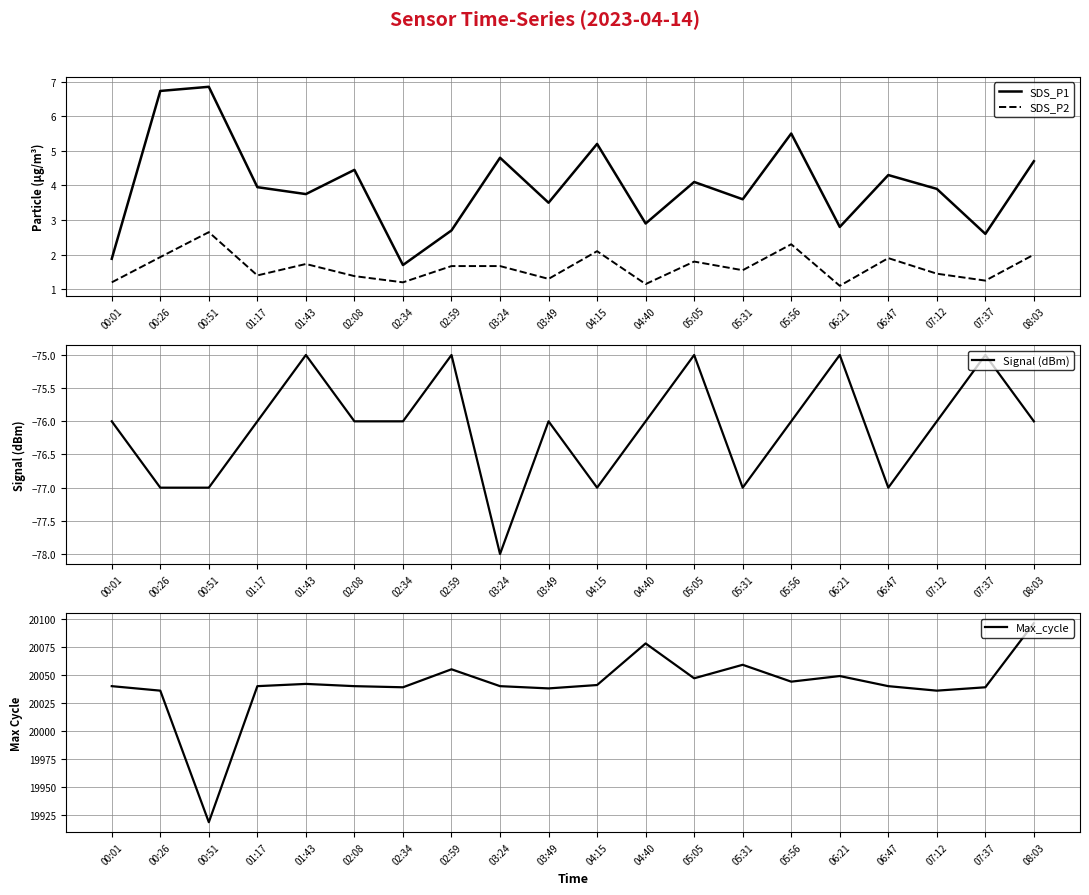

Reading right to left, what are all the values shown in this chart?

SDS_P1: 4.7	2.6	3.9	4.3	2.8	5.5	3.6	4.1	2.9	5.2	3.5	4.8	2.7	1.7	4.5	3.8	4.0	6.8	6.7	1.9
SDS_P2: 2.0	1.2	1.4	1.9	1.1	2.3	1.6	1.8	1.1	2.1	1.3	1.7	1.7	1.2	1.4	1.7	1.4	2.6	1.9	1.2
Signal (dBm): -76.0	-75.0	-76.0	-77.0	-75.0	-76.0	-77.0	-75.0	-76.0	-77.0	-76.0	-78.0	-75.0	-76.0	-76.0	-75.0	-76.0	-77.0	-77.0	-76.0
Max_cycle: 20096.0	20039.0	20036.0	20040.0	20049.0	20044.0	20059.0	20047.0	20078.0	20041.0	20038.0	20040.0	20055.0	20039.0	20040.0	20042.0	20040.0	19919.0	20036.0	20040.0